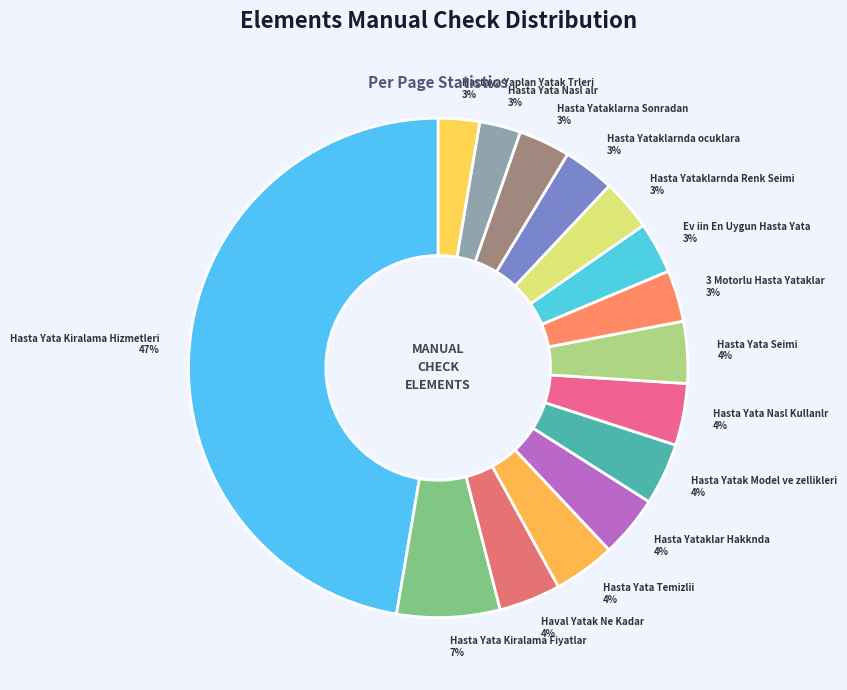

Which has a higher value, Hasta Yata Temizlii or Hasta Yata Nasl alr?

Hasta Yata Temizlii